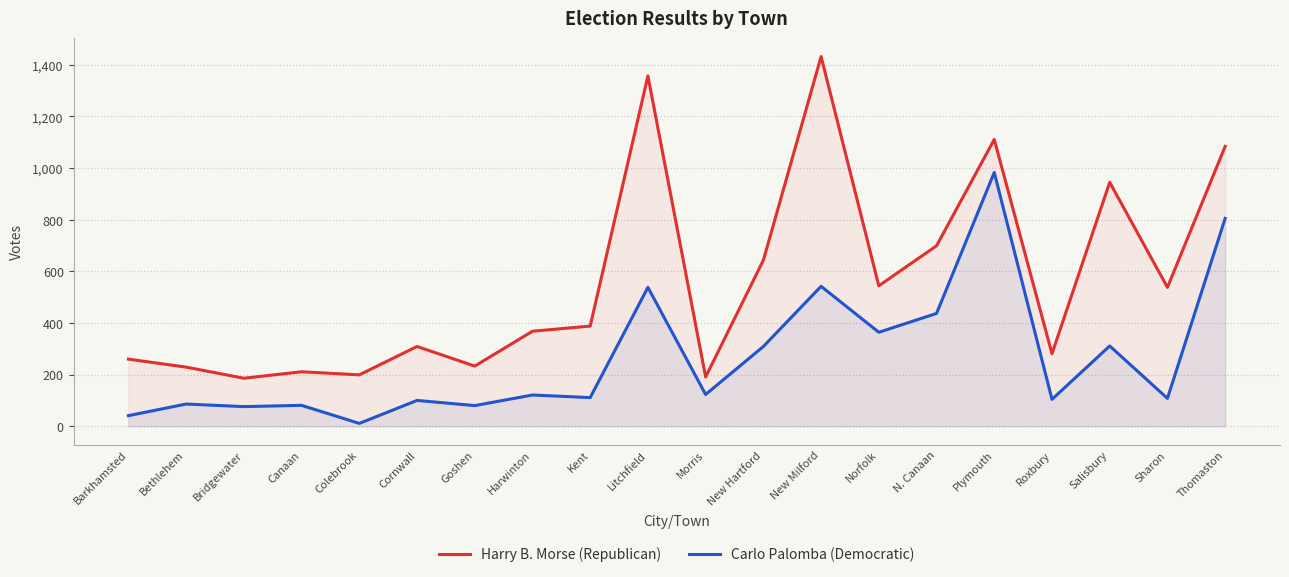

What is the label of the 3rd point from the left?

Bridgewater